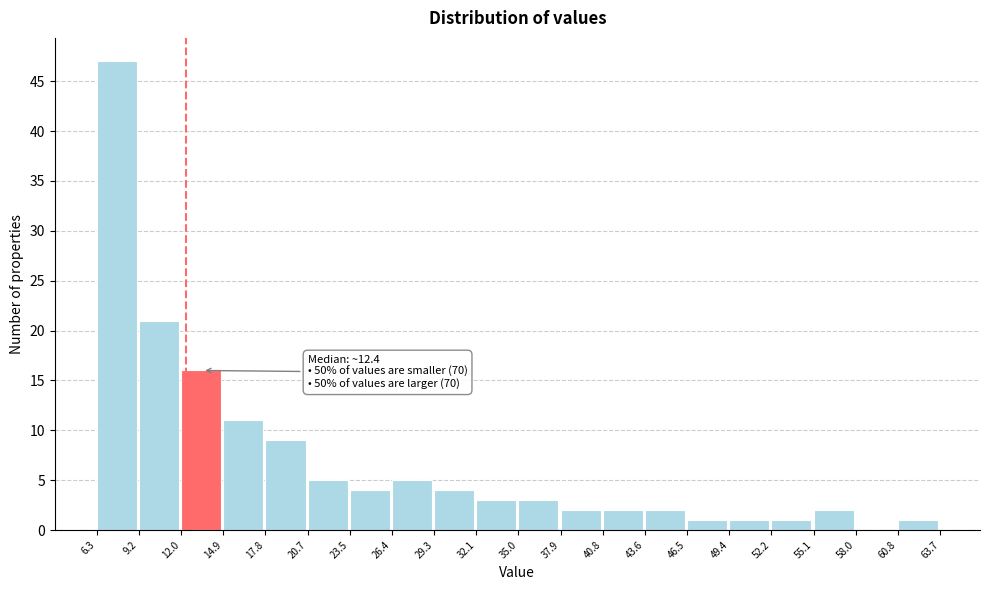

Which range on the x-axis has the tallest bar?

6.3 to 9.2